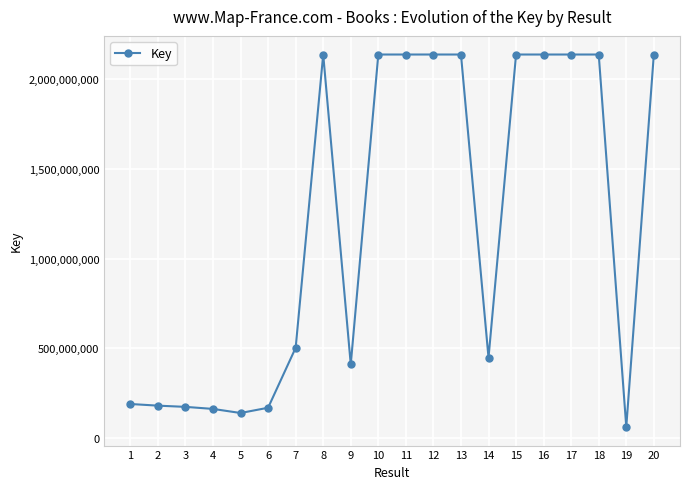

Read the value at 17.

2137673125